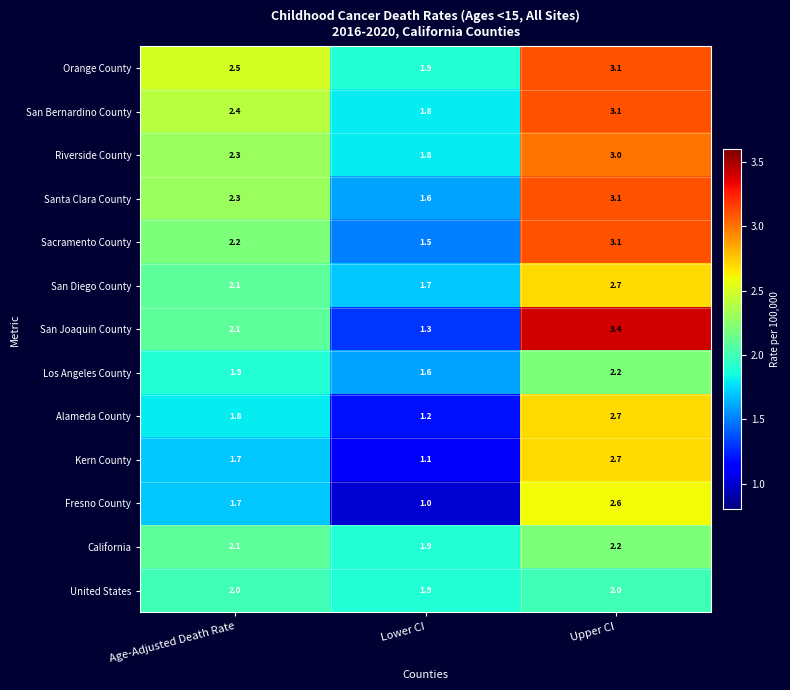

True or false: Riverside County has a value of 1.8 at Lower CI.

True